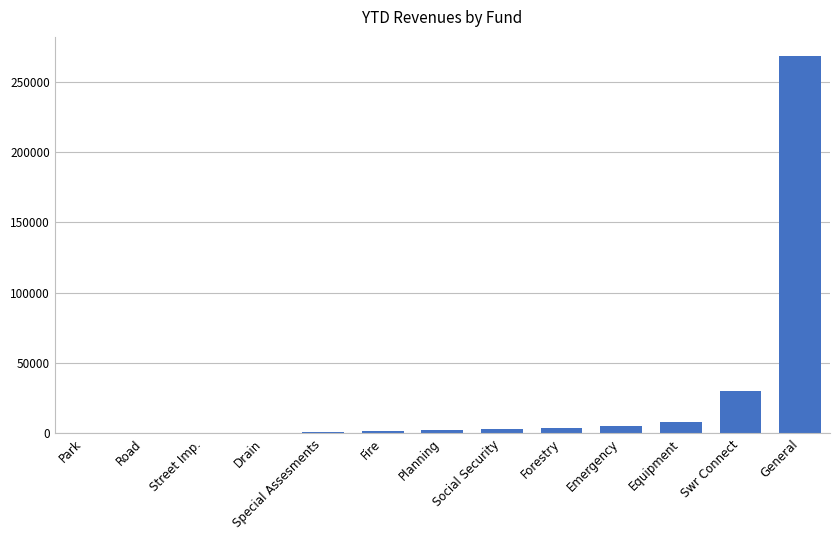

Count the number of data series in this chart.

1